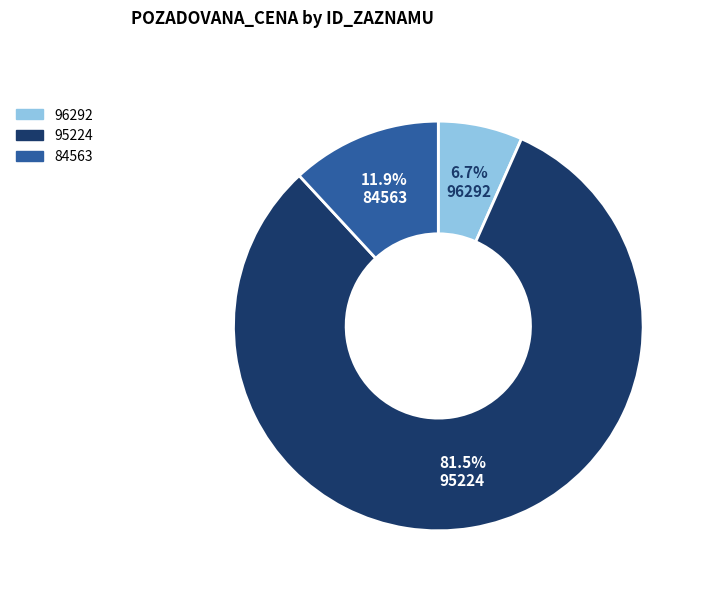

Which slice is the smallest?

96292